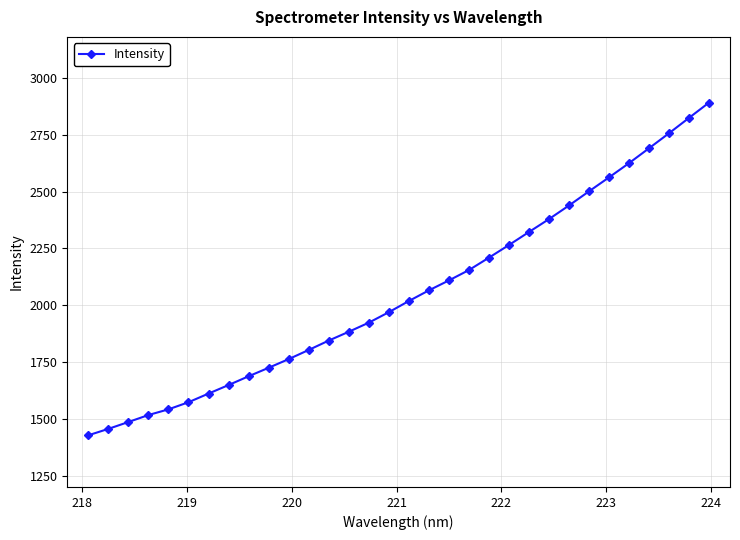

True or false: the data has more than 0 interior local peaks.

False